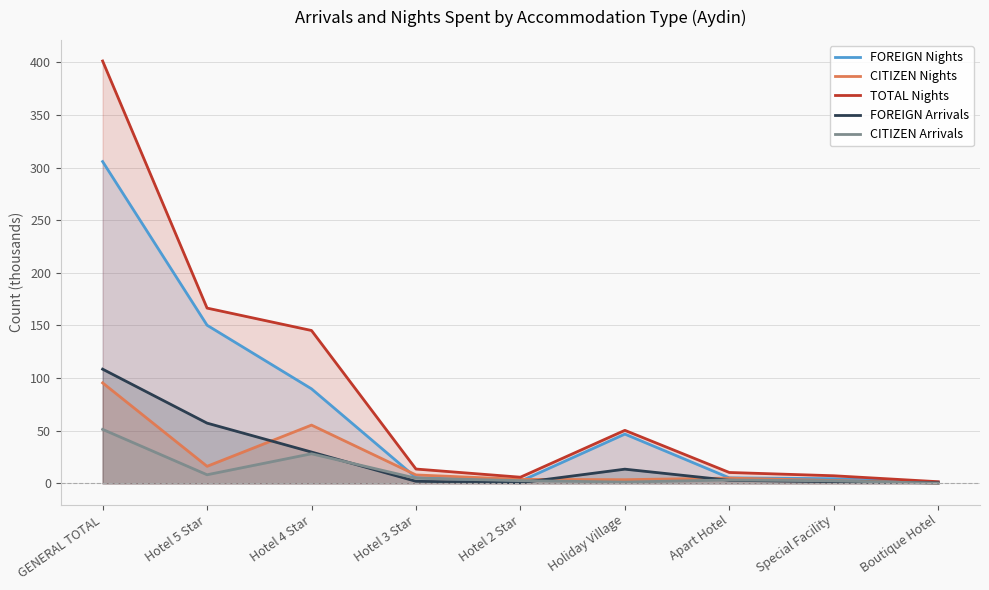

Which category has the highest value in the FOREIGN Nights series?

GENERAL TOTAL